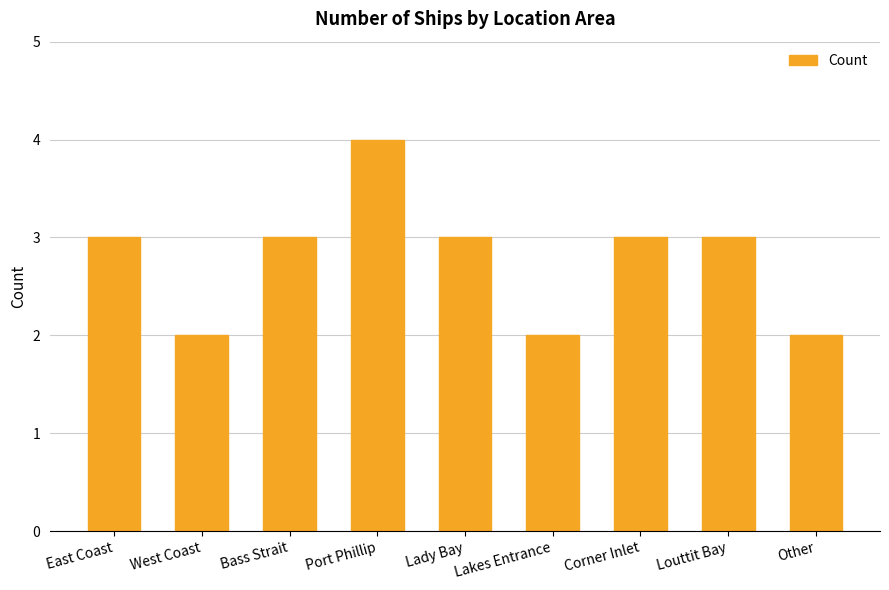

The value at Port Phillip is 1. True or false?

False